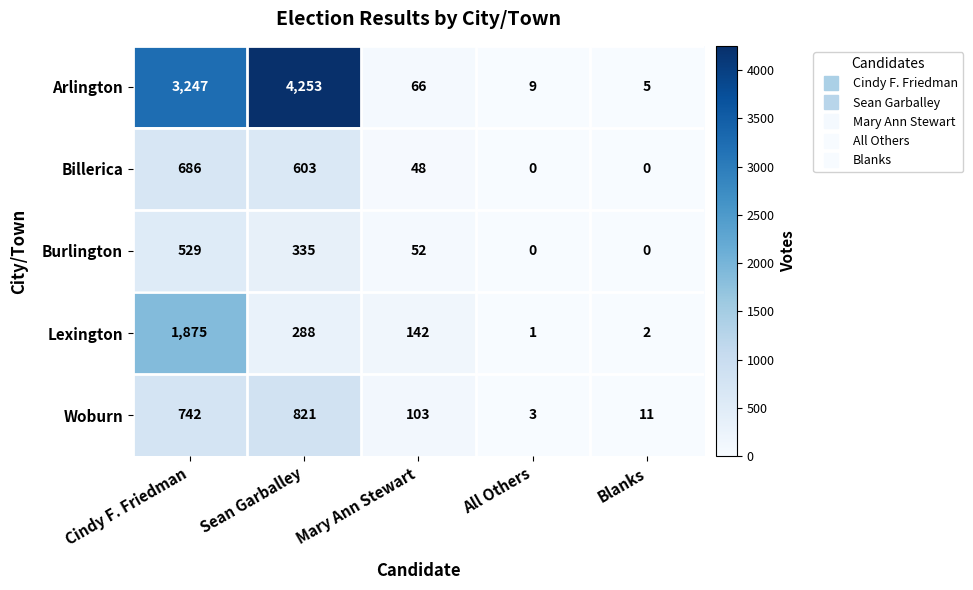

Which category has the lowest value in the Woburn series?

All Others